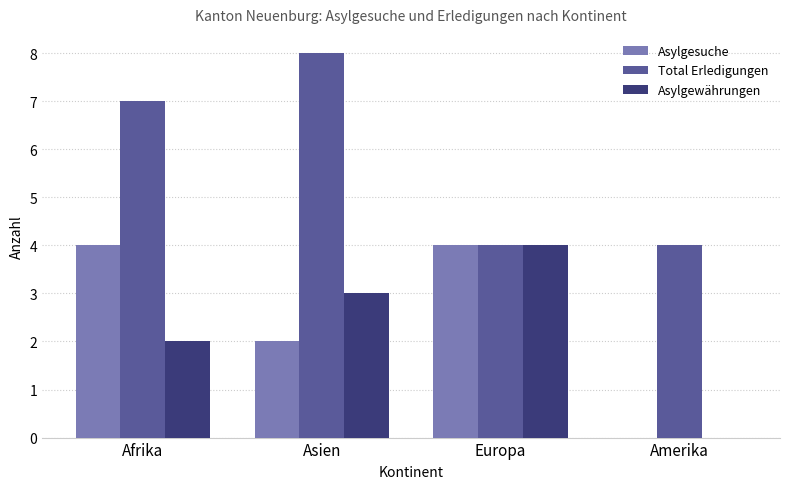

Does the chart contain stacked bars?

No